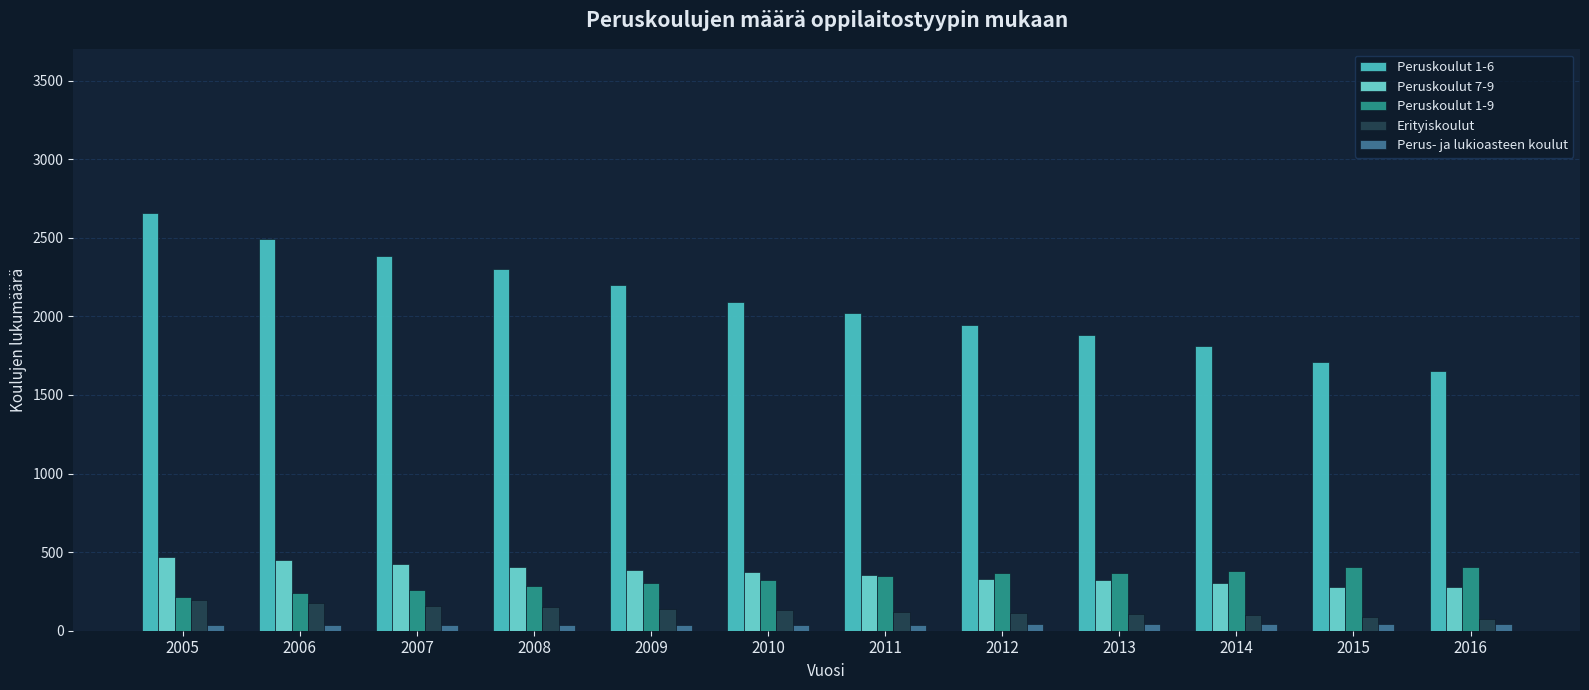

How many data points does each series have?

12